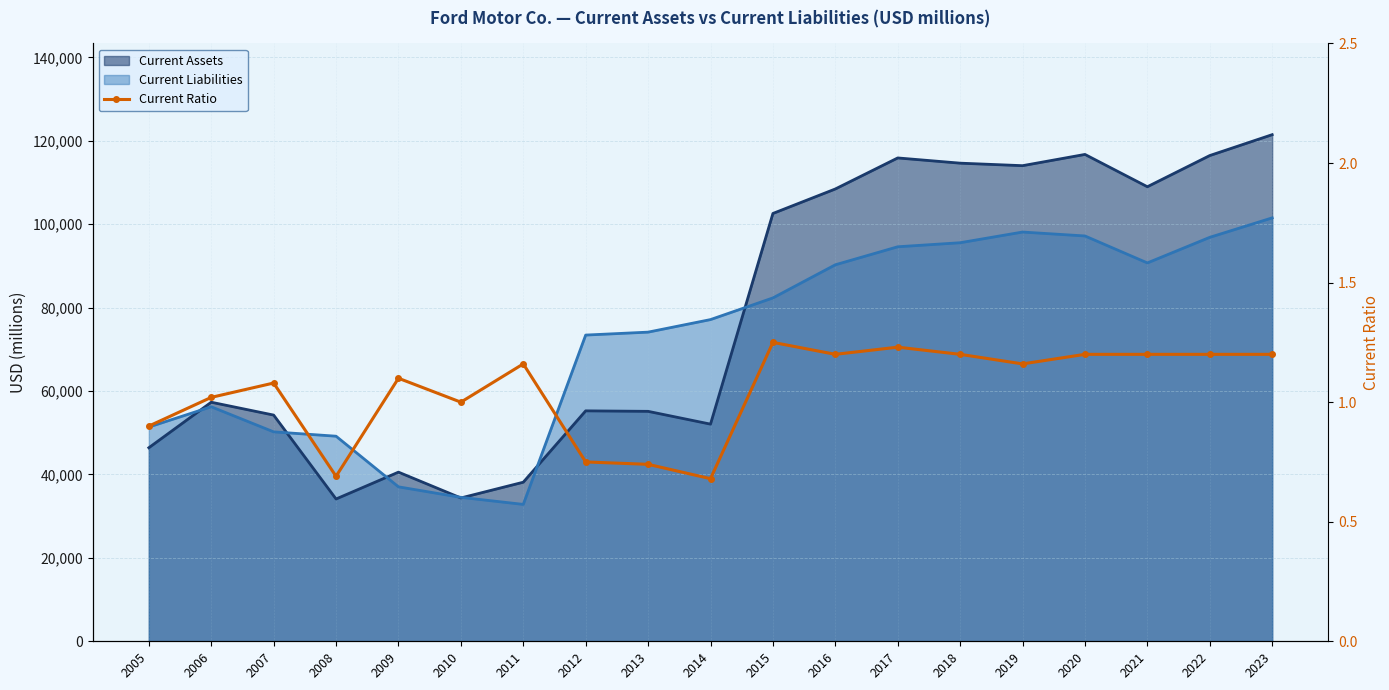

What is the difference between the maximum and minimum values?

0.6